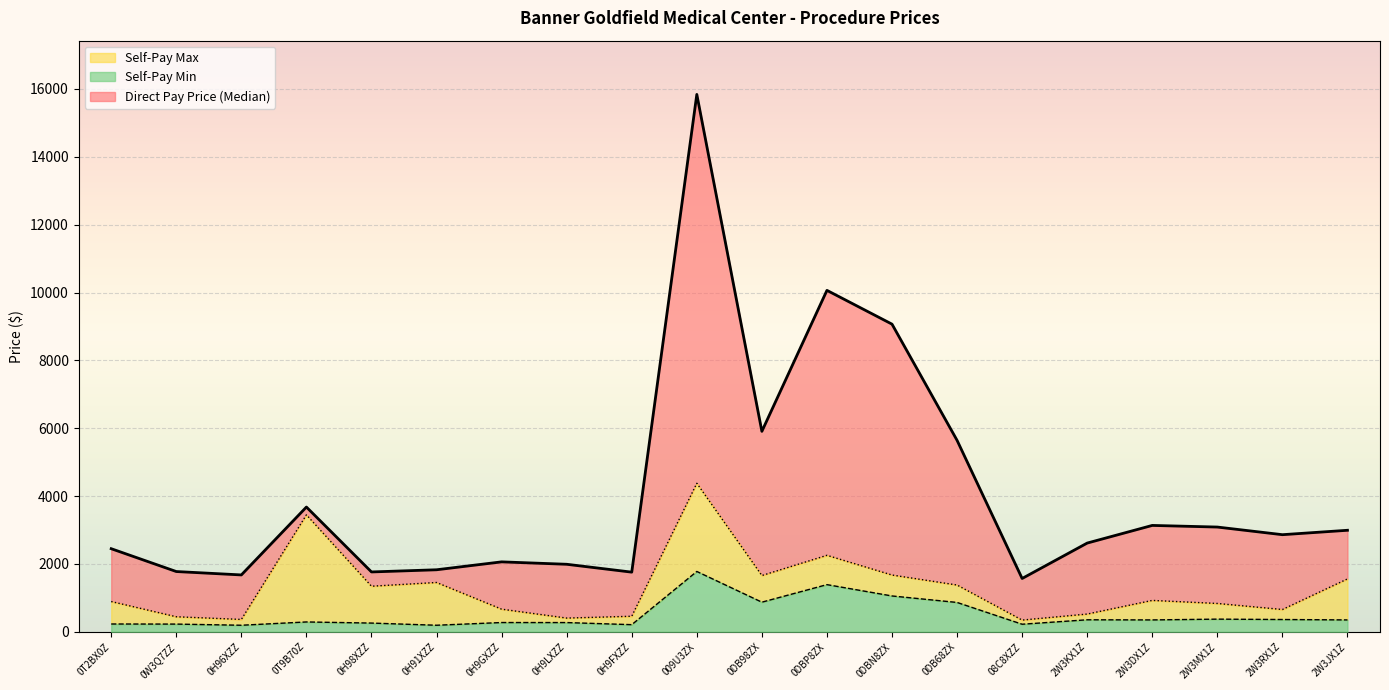

How many lines are shown in the chart?

3